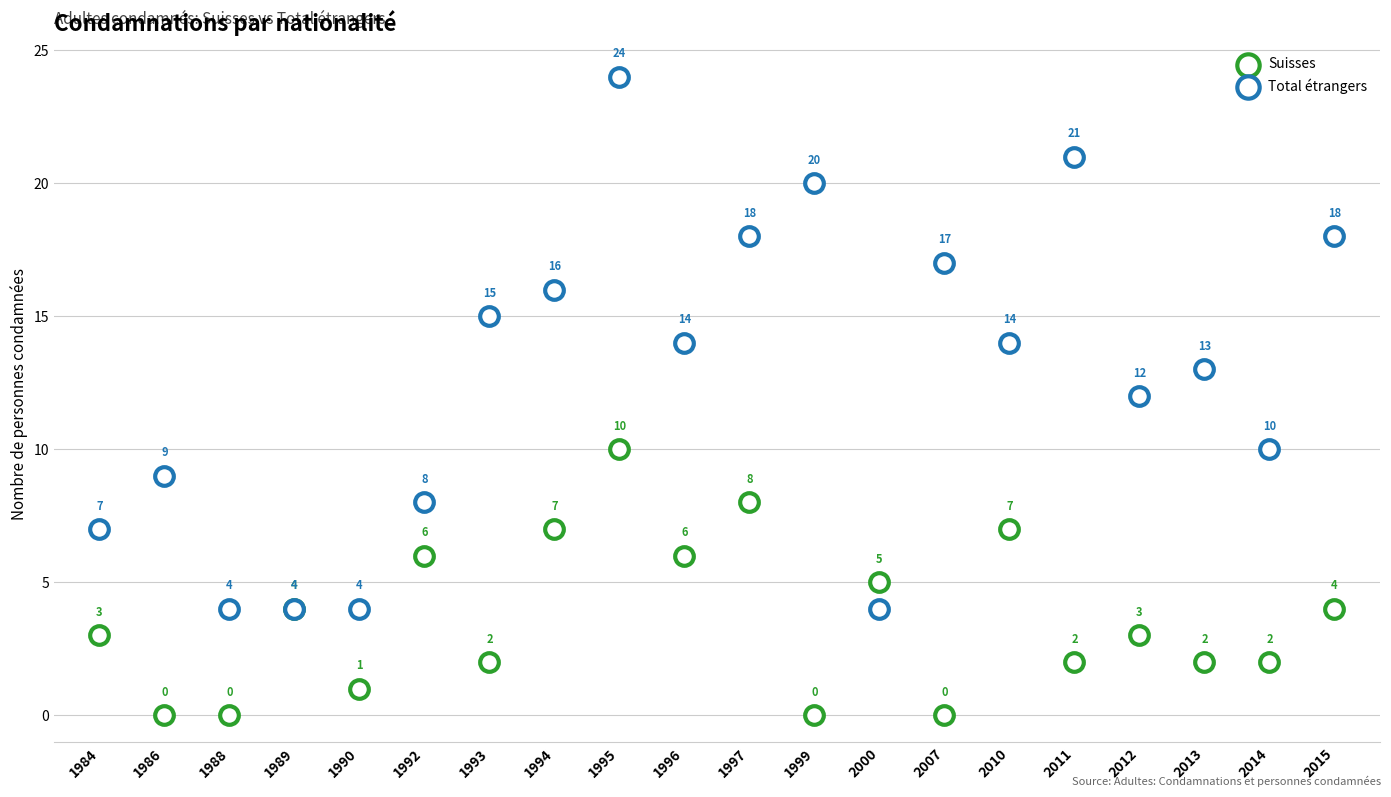

Which series contains the lowest Y value?

Suisses